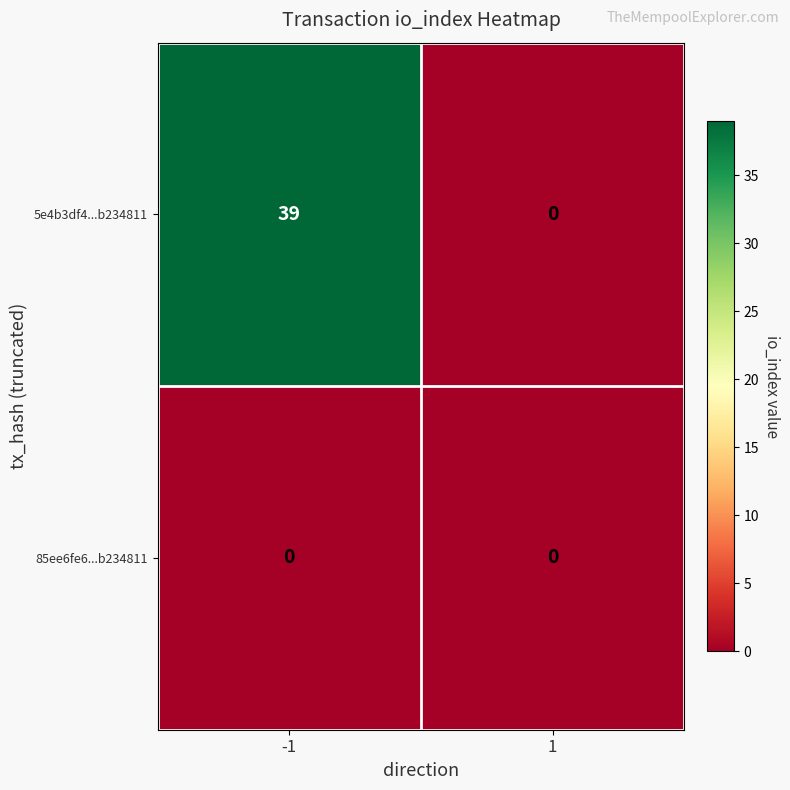

List the series in order of their overall mean, highest first.

5e4b3df4...b234811, 85ee6fe6...b234811